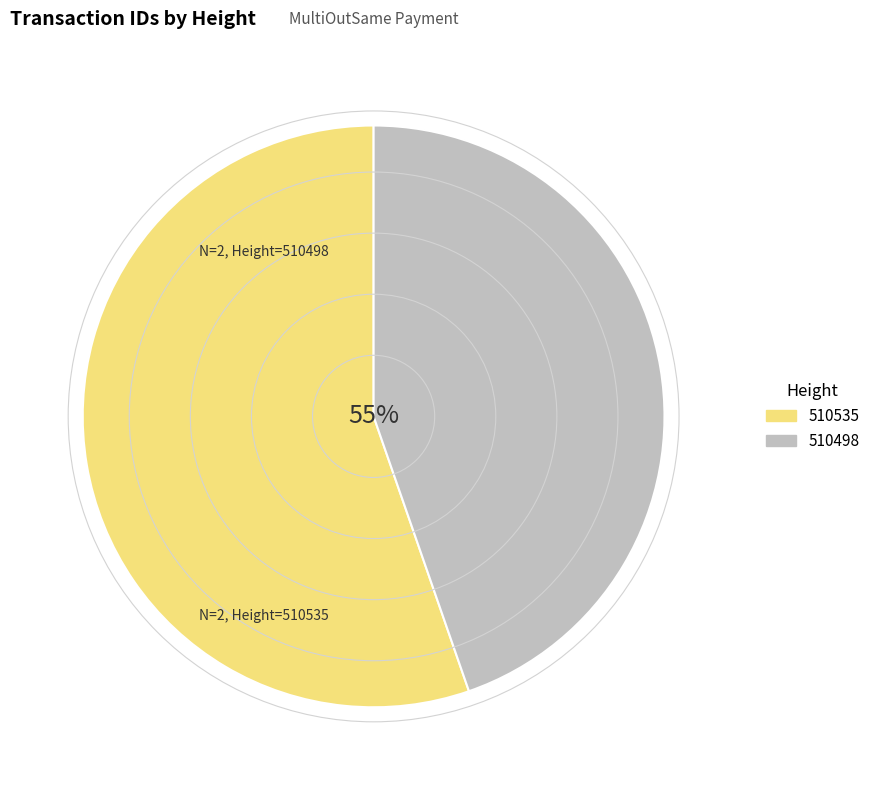

True or false: 510535 accounts for 55% of the total.

True